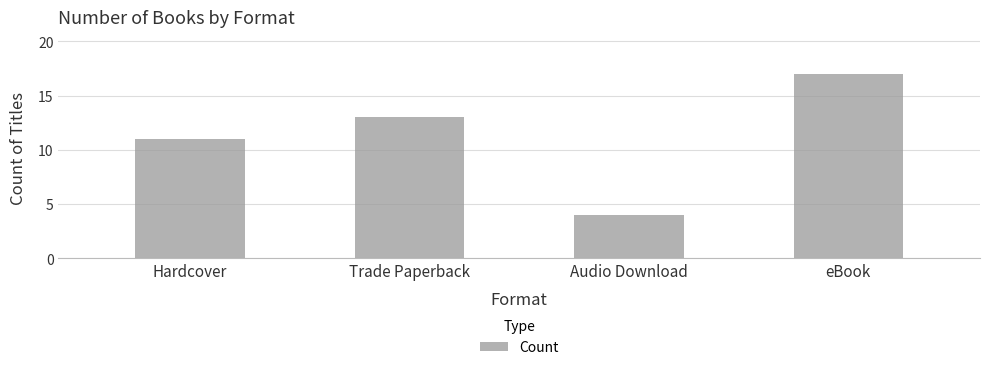

Reading left to right, transcribe all the data shown in this chart.

Hardcover=11	Trade Paperback=13	Audio Download=4	eBook=17